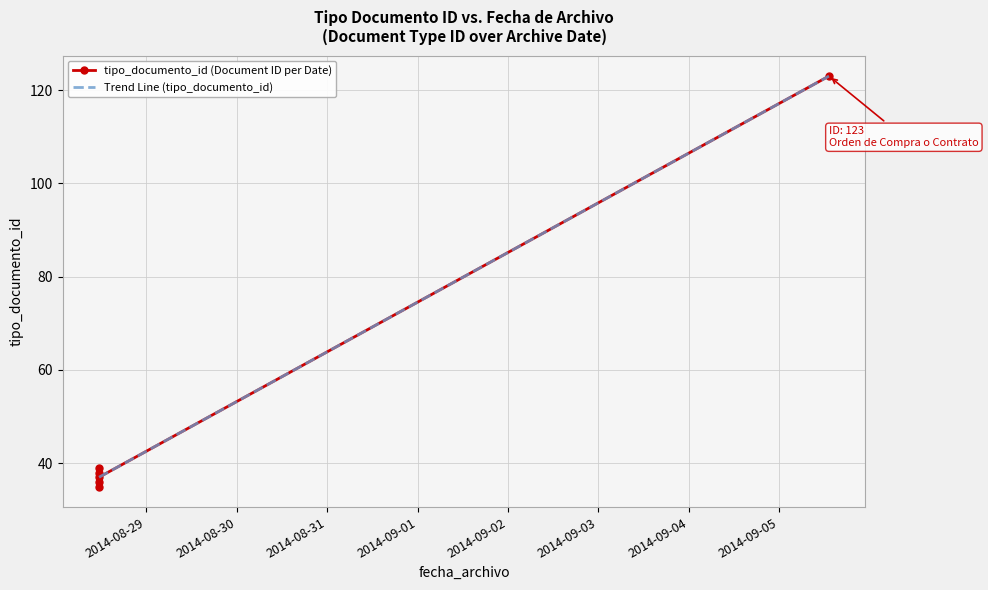

Between 2014-08-31 and 2014-09-01, which is larger?

2014-09-01